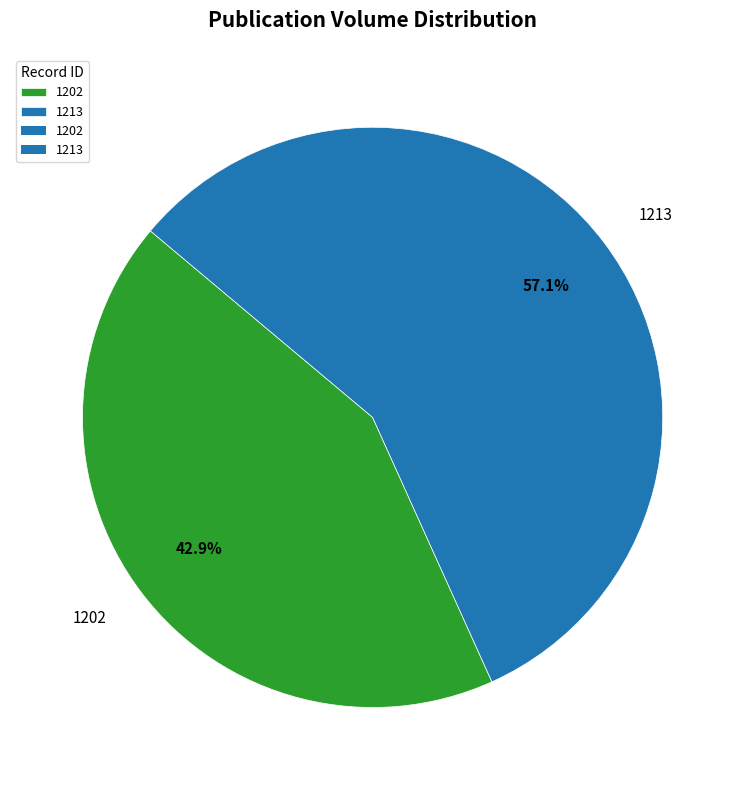

The 1213 slice represents 62% of the pie. True or false?

False